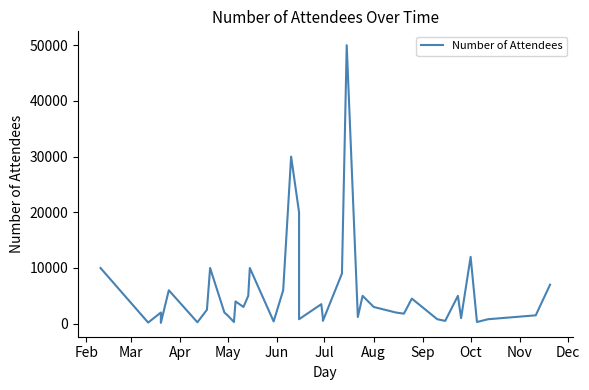

Reading right to left, extract all data points from this chart.

7000	1500	800	300	12000	1000	5000	500	800	4500	1800	2000	3000	5000	1200	50000	9000	500	1000	3500	800	20000	30000	6000	400	10000	5000	3000	4000	300	1500	2000	10000	2500	250	6000	150	2000	200	10000